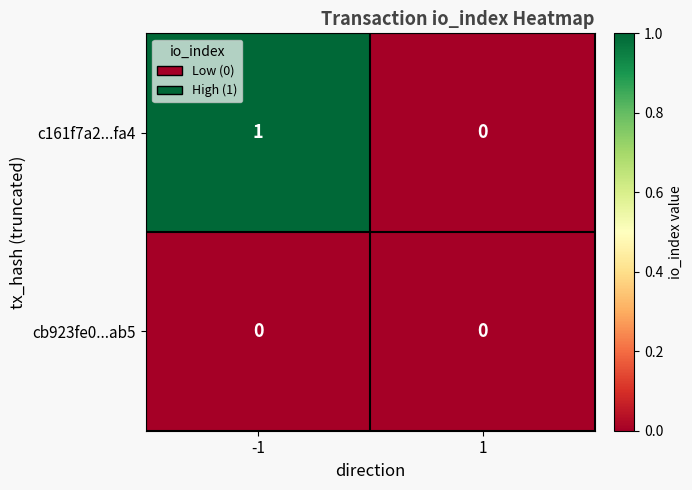

Reading left to right, extract all data points from this chart.

c161f7a2...fa4: 1	0
cb923fe0...ab5: 0	0